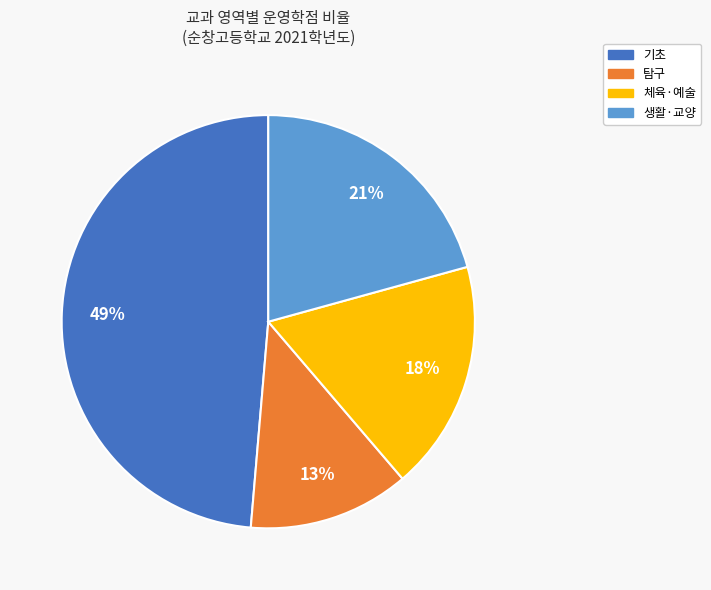

Do 탐구 and 체육·예술 together represent more than half of the pie?

No